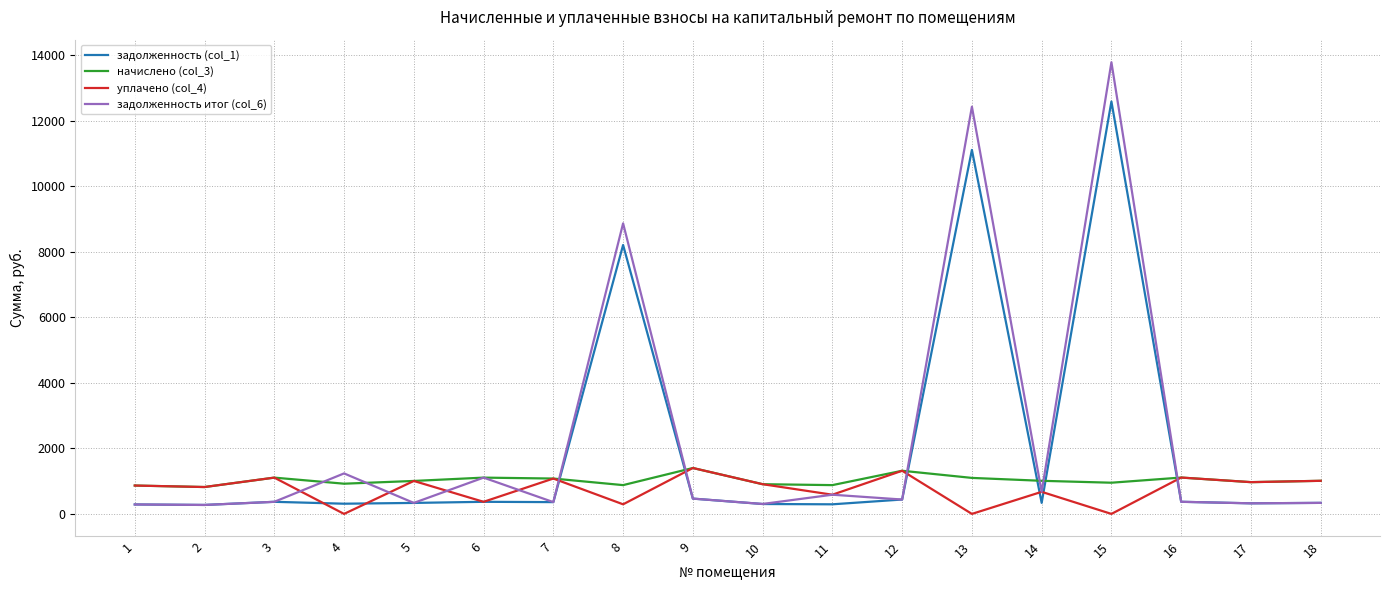

At which category is the sum across all series the highest?

15